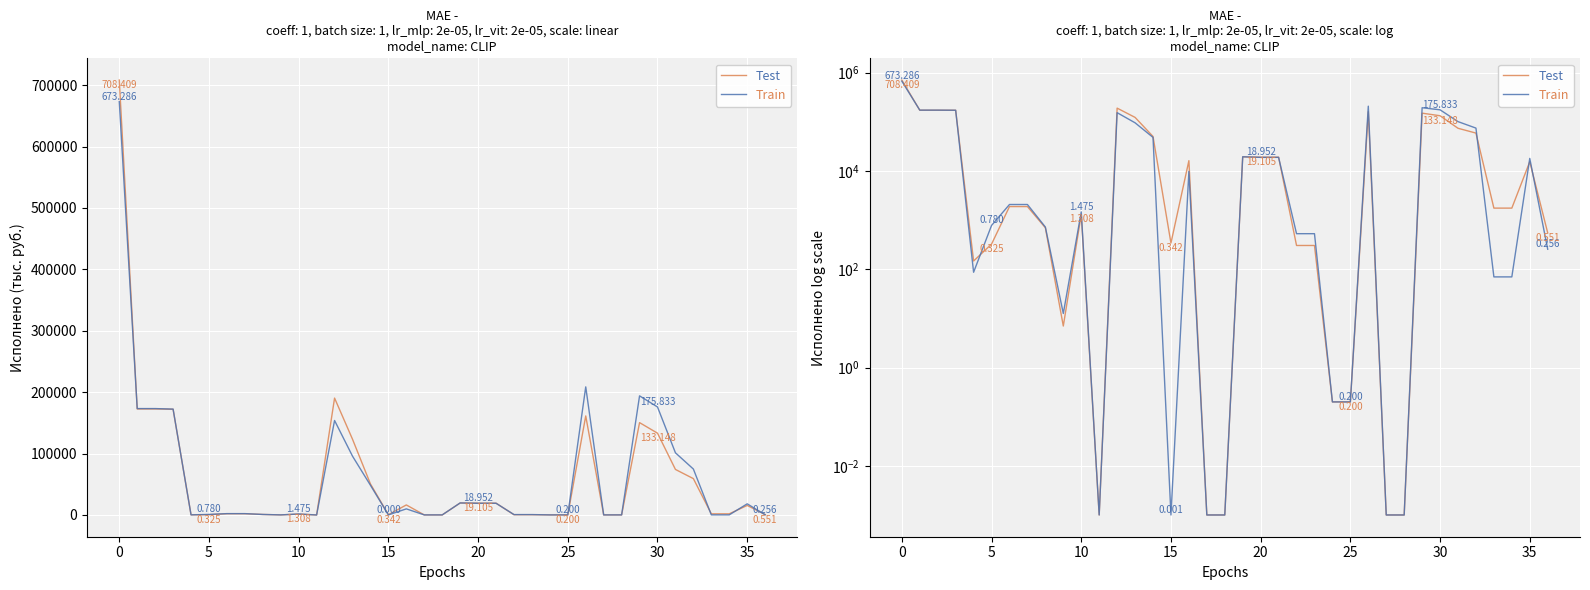

True or false: Train has a value of 0.0 at 15.

True